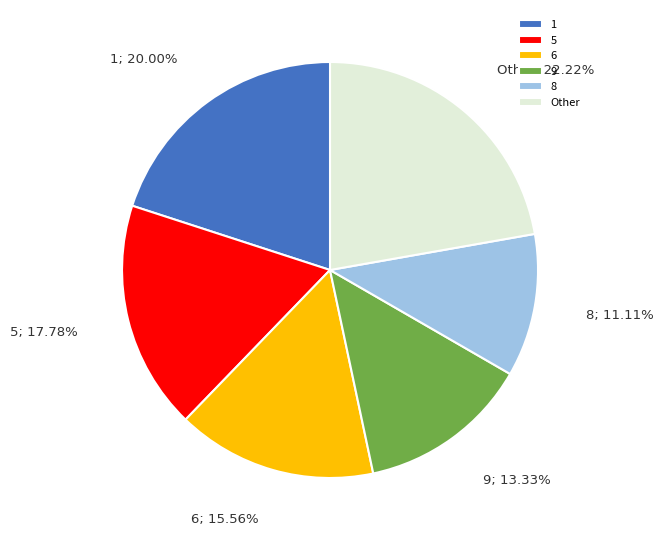

Is 1 the majority of the pie?

No